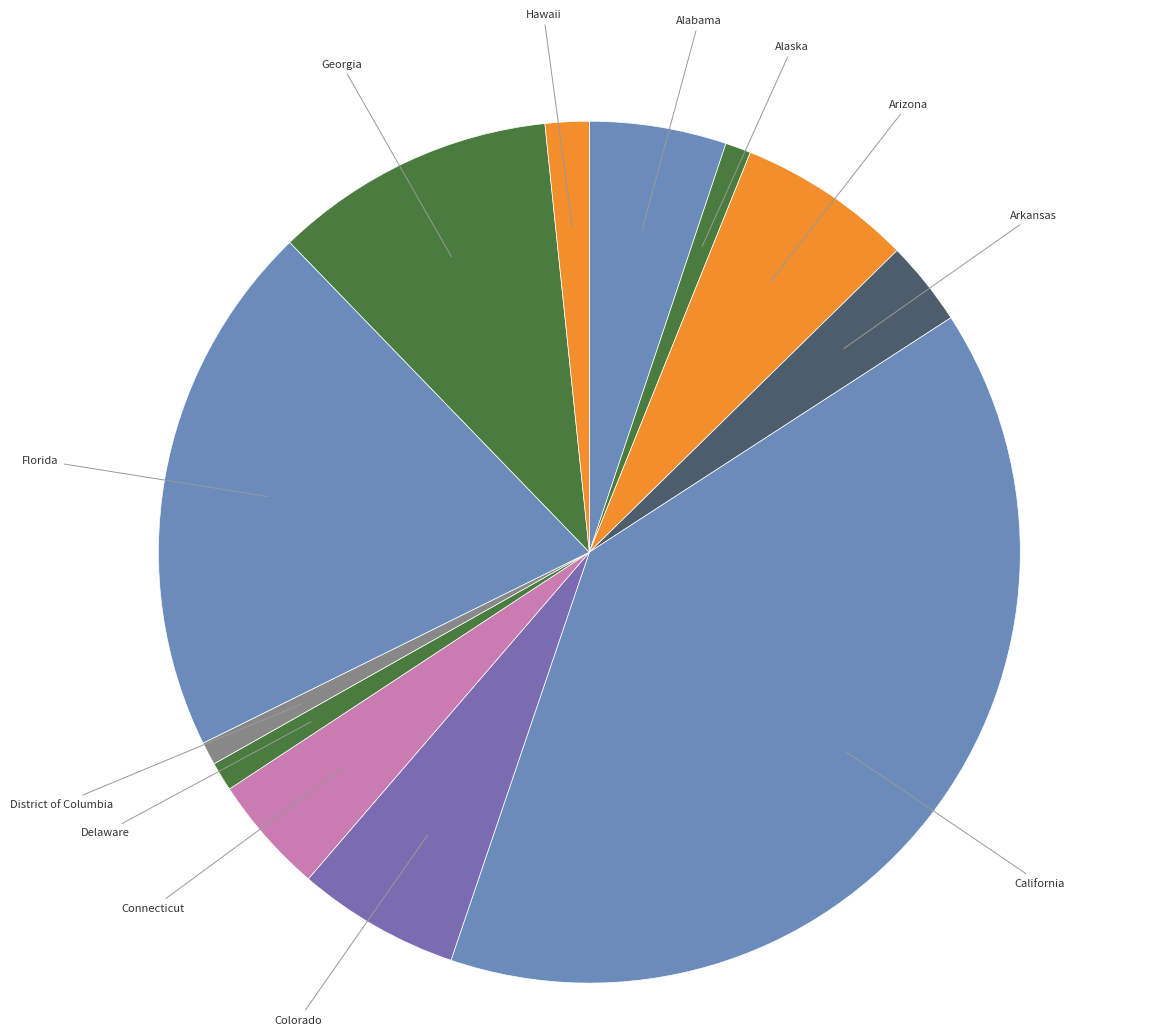

Count the number of slices in the pie.

12